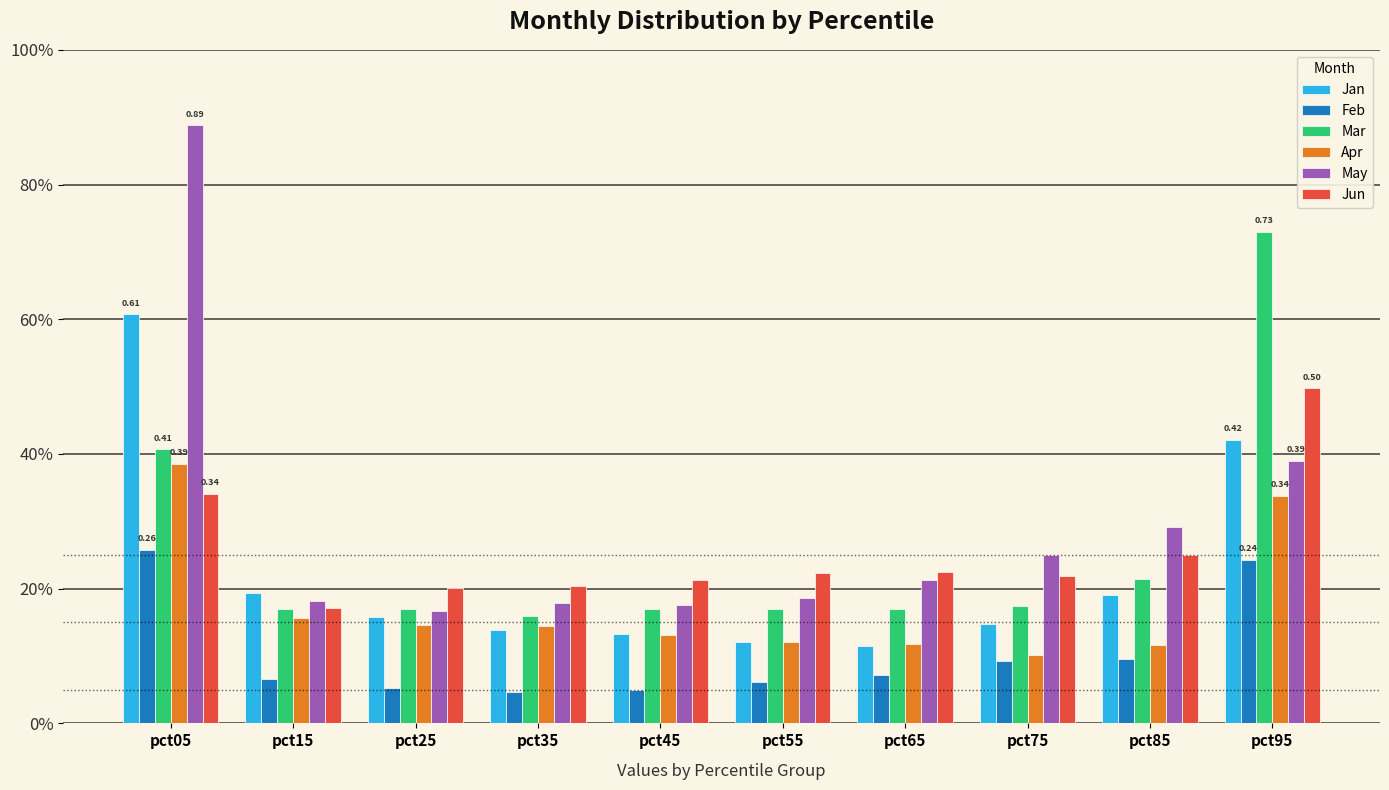

Reading left to right, what are all the values shown in this chart?

Jan: 0.6	0.2	0.2	0.1	0.1	0.1	0.1	0.1	0.2	0.4
Feb: 0.3	0.1	0.1	0.0	0.0	0.1	0.1	0.1	0.1	0.2
Mar: 0.4	0.2	0.2	0.2	0.2	0.2	0.2	0.2	0.2	0.7
Apr: 0.4	0.2	0.1	0.1	0.1	0.1	0.1	0.1	0.1	0.3
May: 0.9	0.2	0.2	0.2	0.2	0.2	0.2	0.2	0.3	0.4
Jun: 0.3	0.2	0.2	0.2	0.2	0.2	0.2	0.2	0.3	0.5